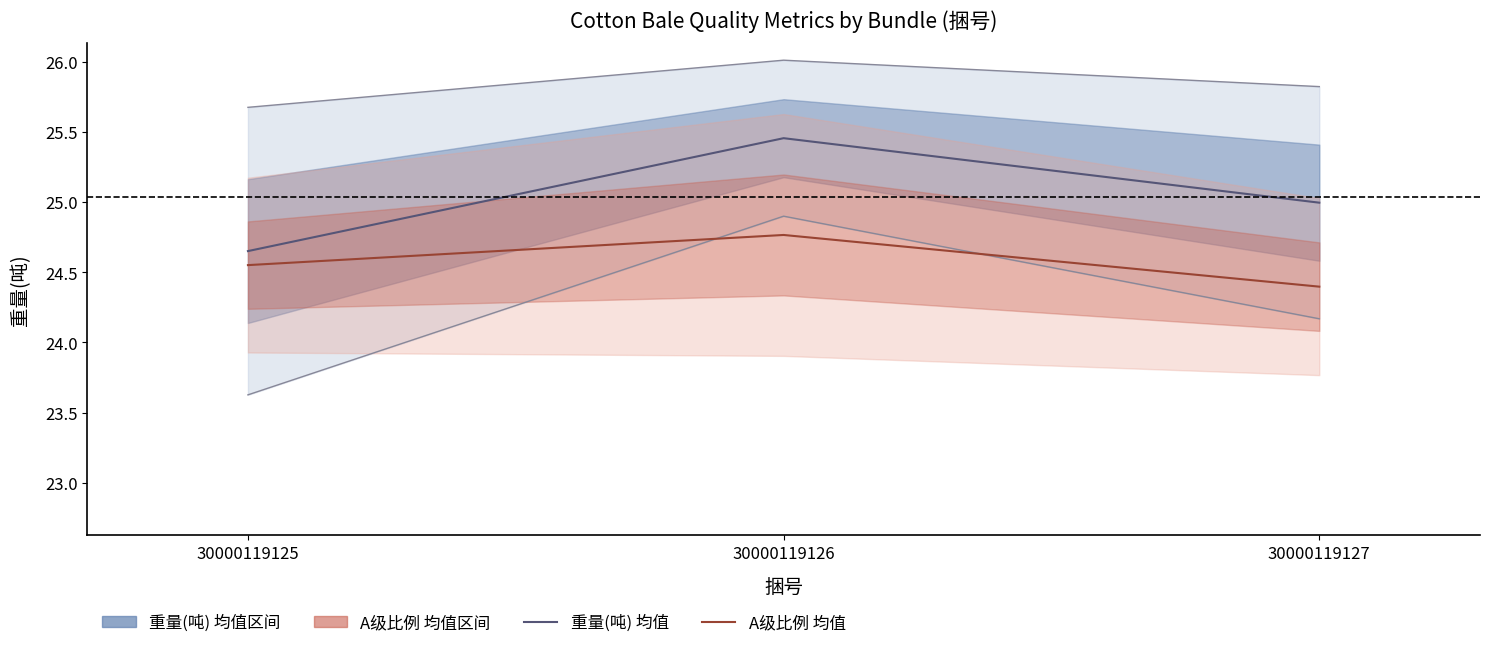

Is the value of A级比例 均值 at 30000119125 greater than the value of 重量(吨) 均值 at 30000119126?

No